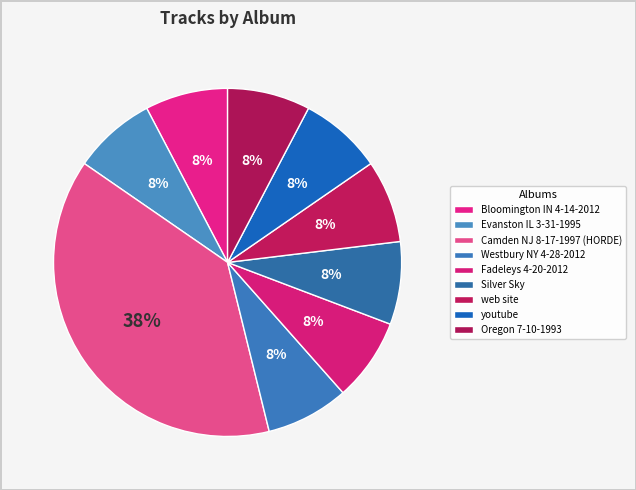

Count the number of slices in the pie.

9